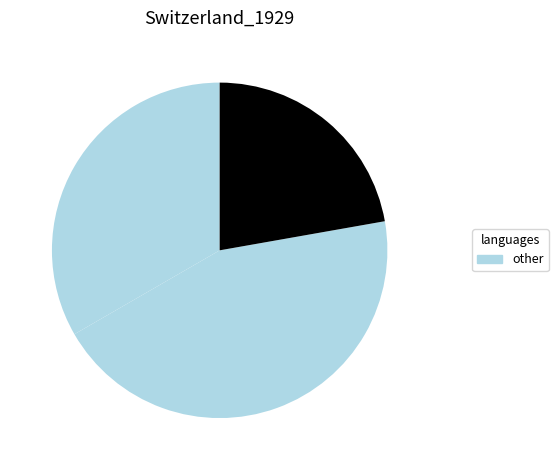

Rank the categories by value from lowest to highest.

111221, 111208, 111209